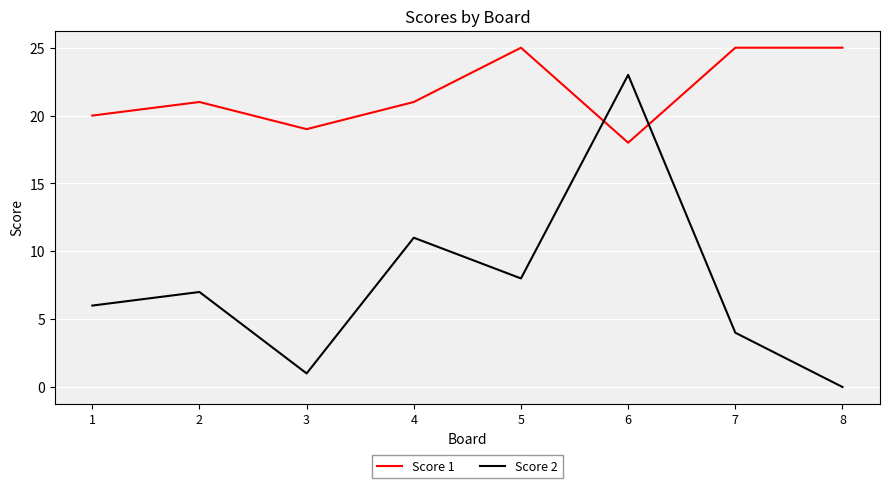

Count the Score 1 values in the range 20 to 25.

6